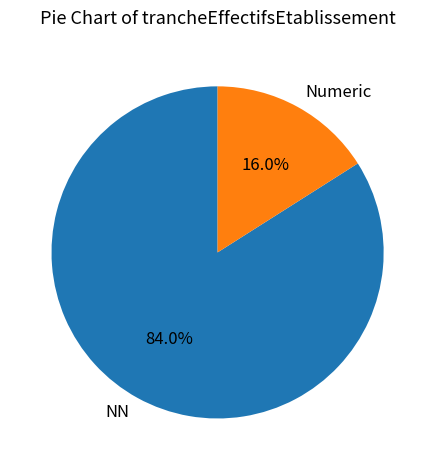

Which slice is the smallest?

Numeric